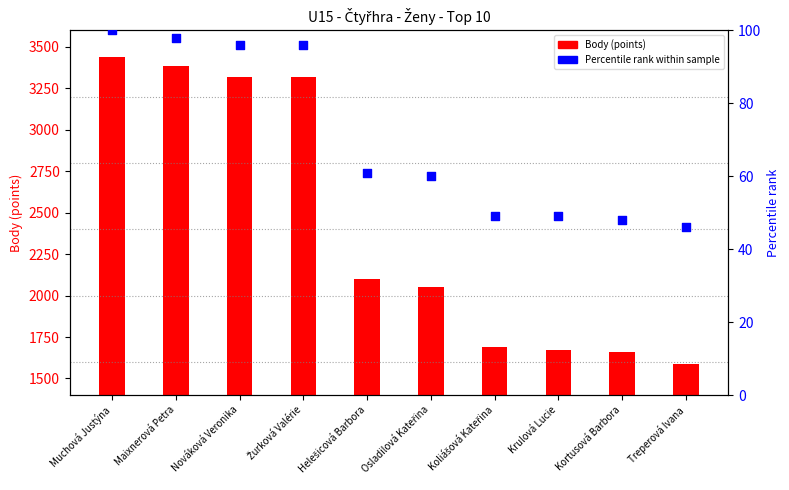

What are all the series names shown in the legend?

Body (points), Percentile rank within sample